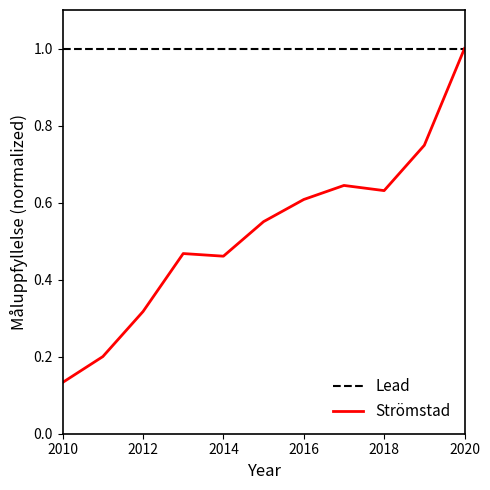

Between 2011 and 2018, which is larger?

2018